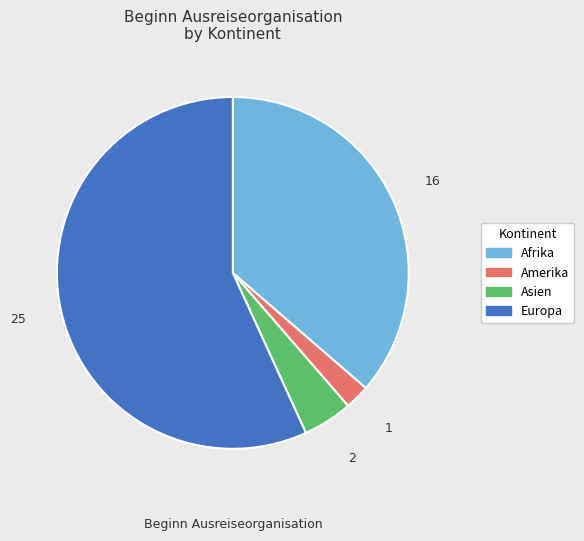

Count the number of slices in the pie.

4